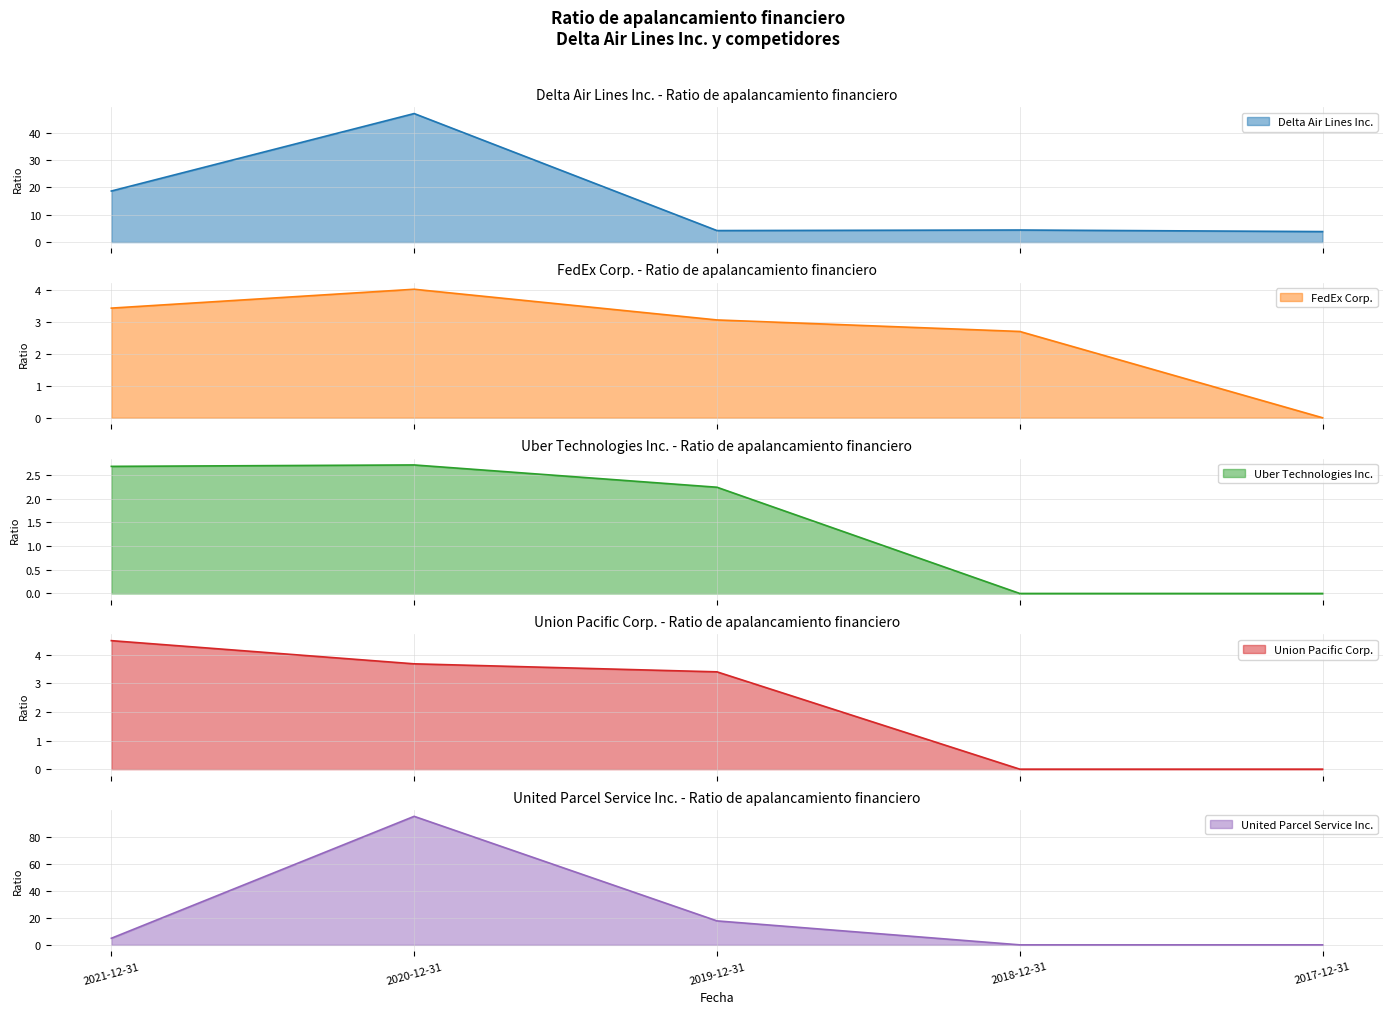

How many data points in United Parcel Service Inc. are less than 4?

2